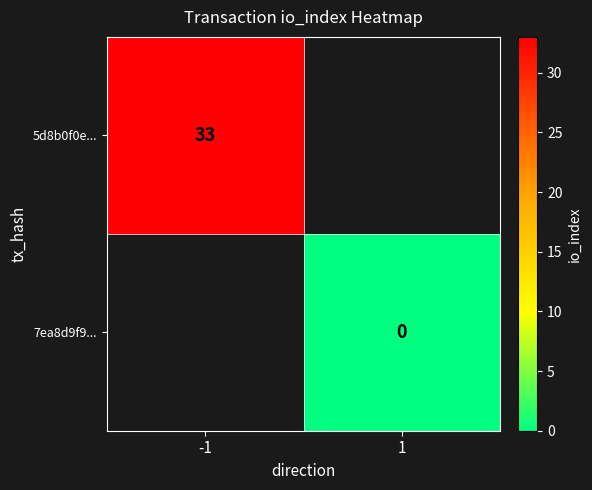

True or false: 5d8b0f0e... has a value of 33 at -1.

True